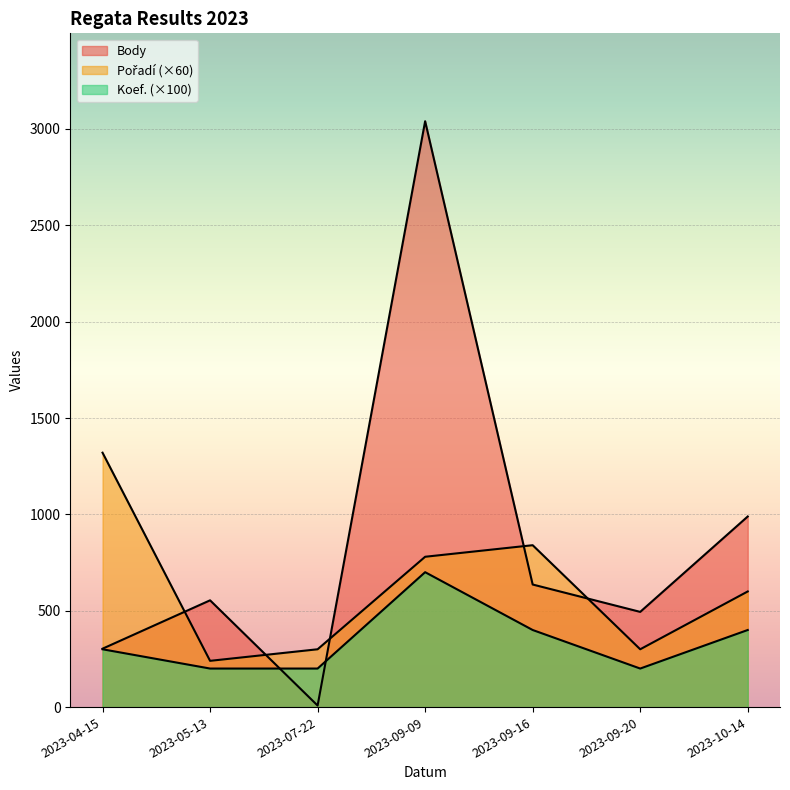

Rank the categories by Pořadí value from lowest to highest.

2023-05-13, 2023-07-22, 2023-09-20, 2023-10-14, 2023-09-09, 2023-09-16, 2023-04-15